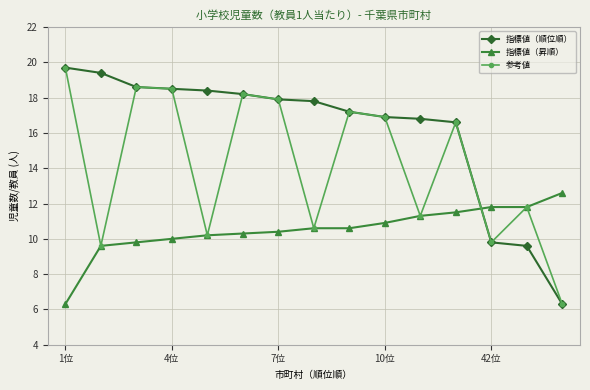

What is the value of the 参考値 point at the 8th from the left?

10.6